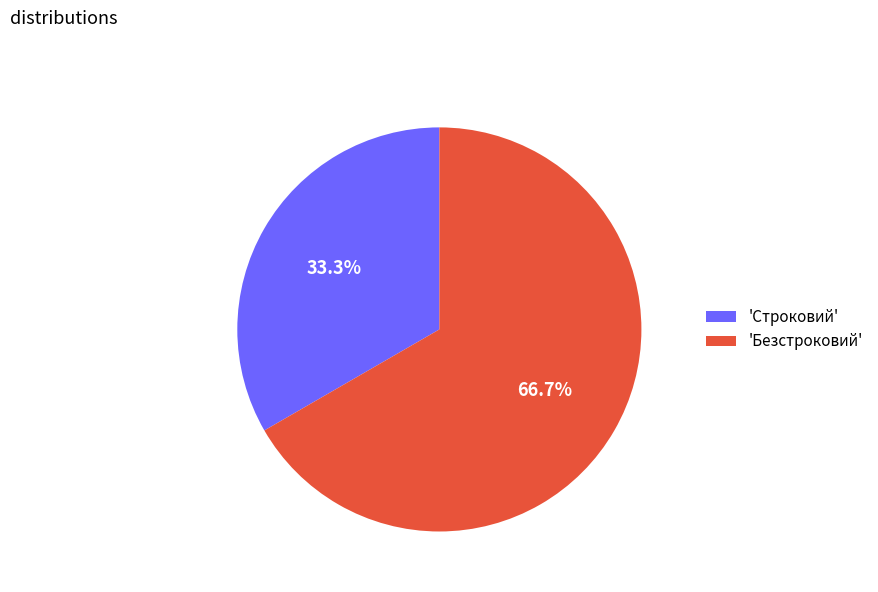

Which has a higher value, 'Строковий' or 'Безстроковий'?

'Безстроковий'